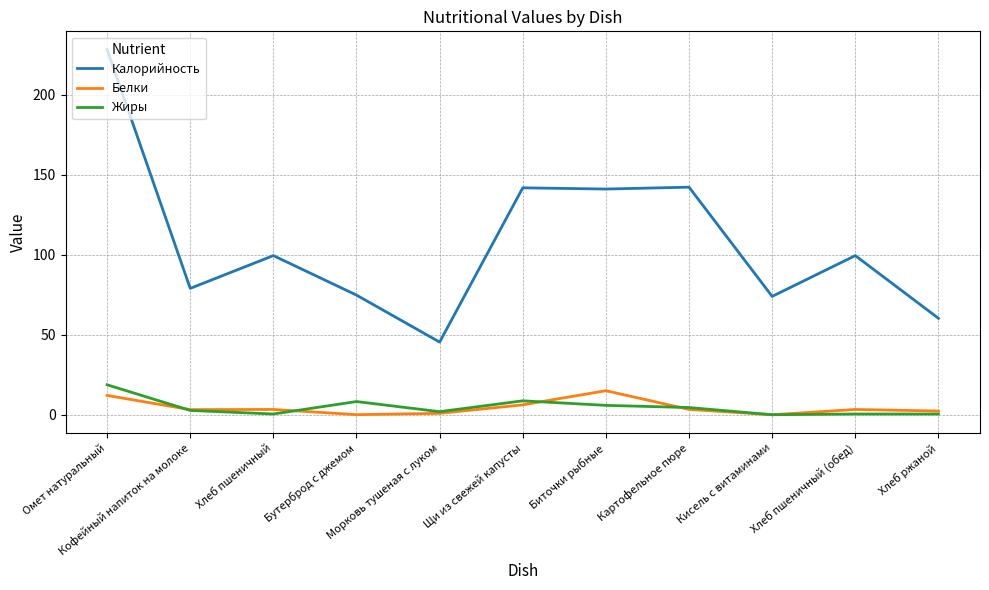

Which series has the largest total across all categories?

Калорийность